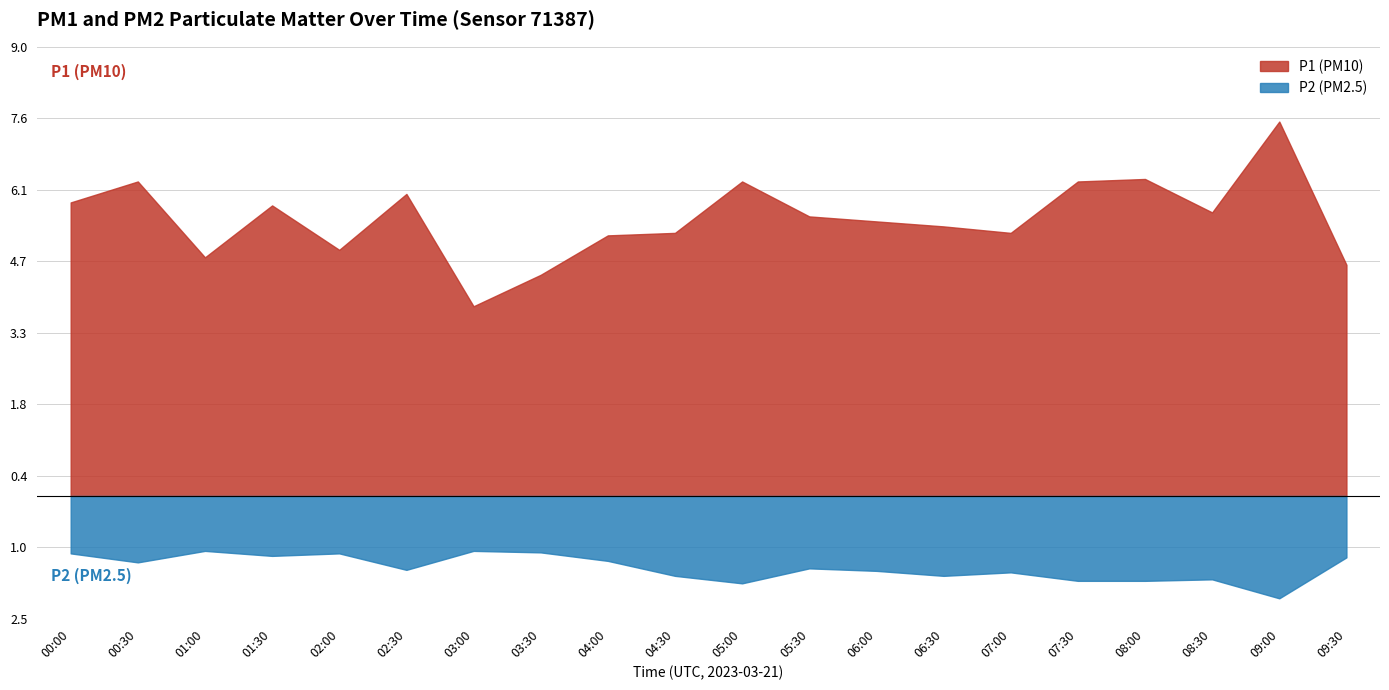

True or false: P2 and P1 intersect in this chart.

False